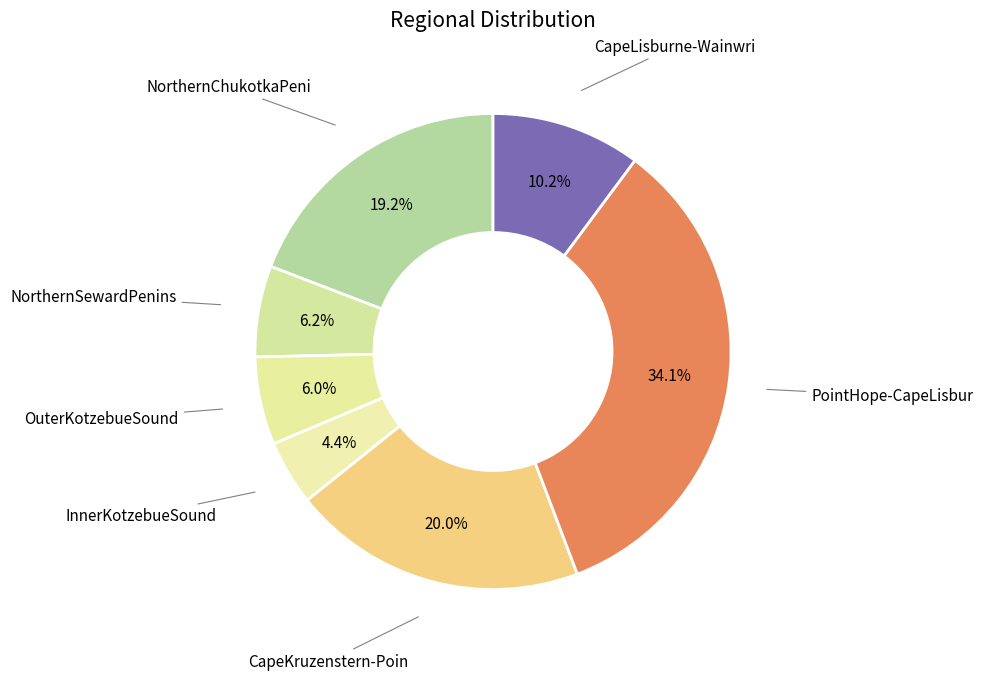

To the nearest percent, what is the combined percentage of CapeLisburne-Wainwri and NorthernSewardPenins?

16%